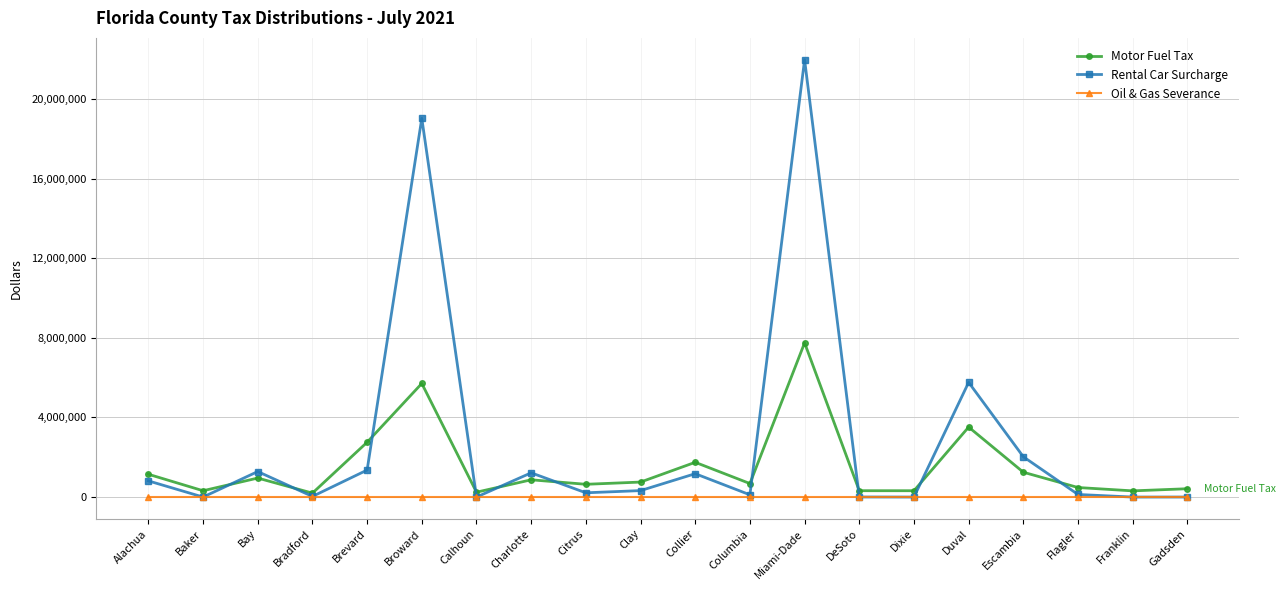

At which category does Motor Fuel Tax reach its first local valley?

Baker